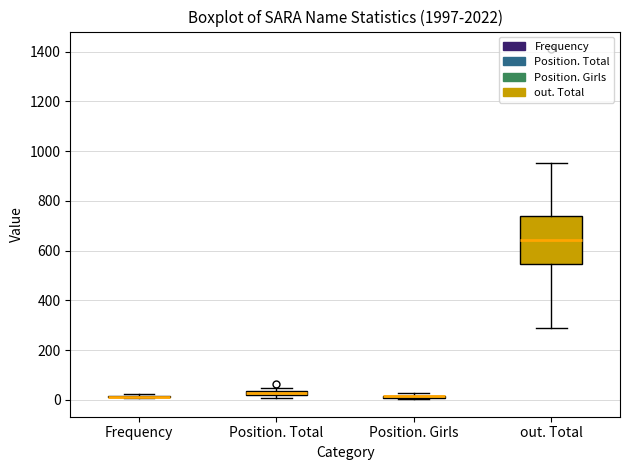

Which box is the tallest, from its lower edge to its upper edge?

out. Total